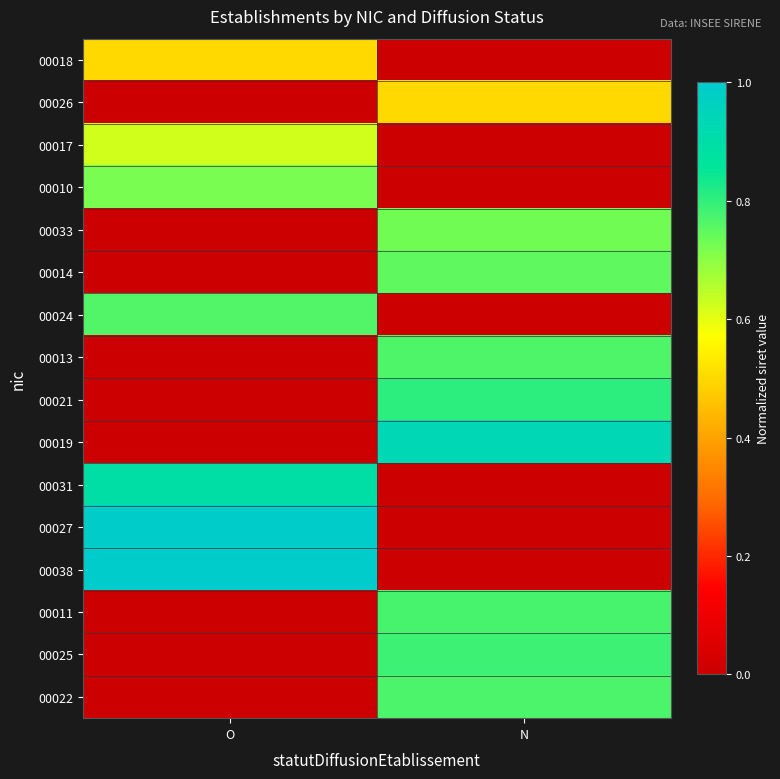

Reading right to left, what are all the values shown in this chart?

00018: N=0.0	O=0.5
00026: N=0.5	O=0.0
00017: N=0.0	O=0.6
00010: N=0.0	O=0.7
00033: N=0.7	O=0.0
00014: N=0.7	O=0.0
00024: N=0.0	O=0.8
00013: N=0.8	O=0.0
00021: N=0.8	O=0.0
00019: N=0.9	O=0.0
00031: N=0.0	O=0.9
00027: N=0.0	O=1.0
00038: N=0.0	O=1.0
00011: N=0.8	O=0.0
00025: N=0.8	O=0.0
00022: N=0.8	O=0.0